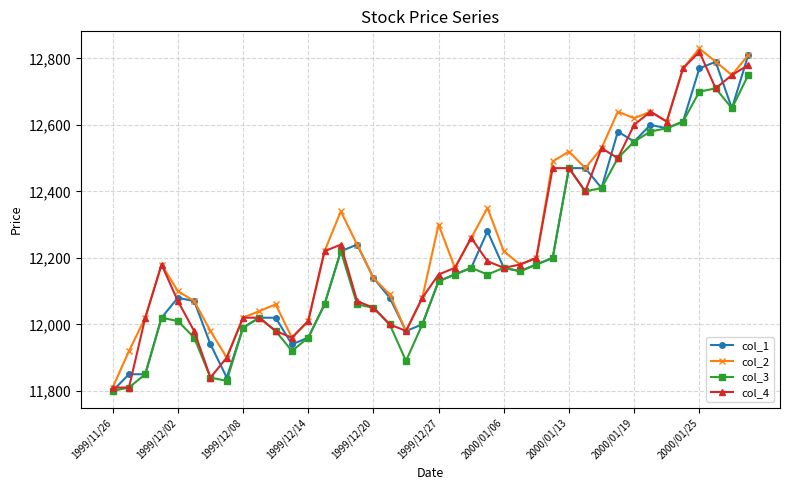

True or false: col_2 has more than 2 points higher than both neighbors.

True